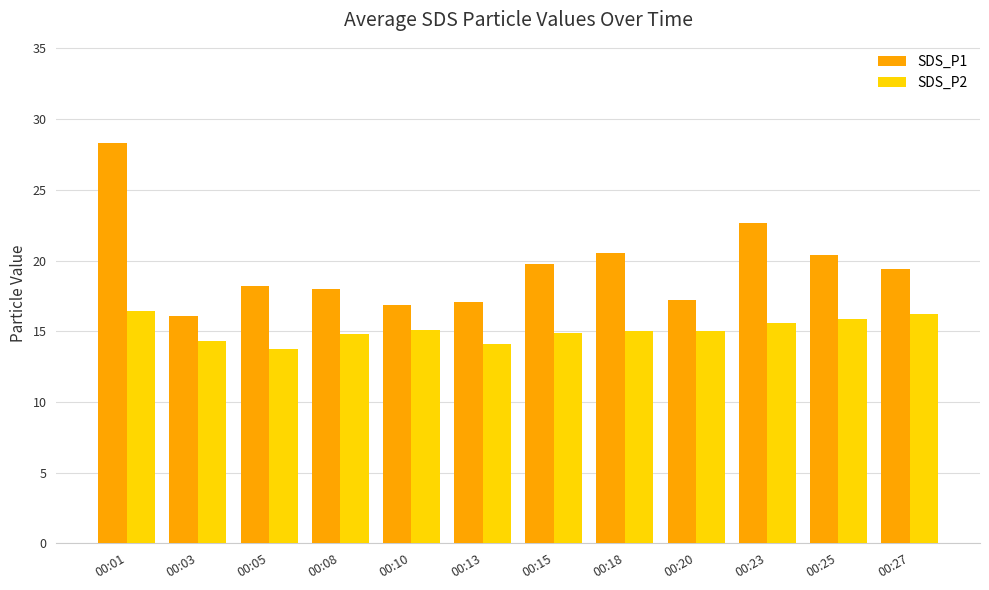

How many data points does each series have?

12